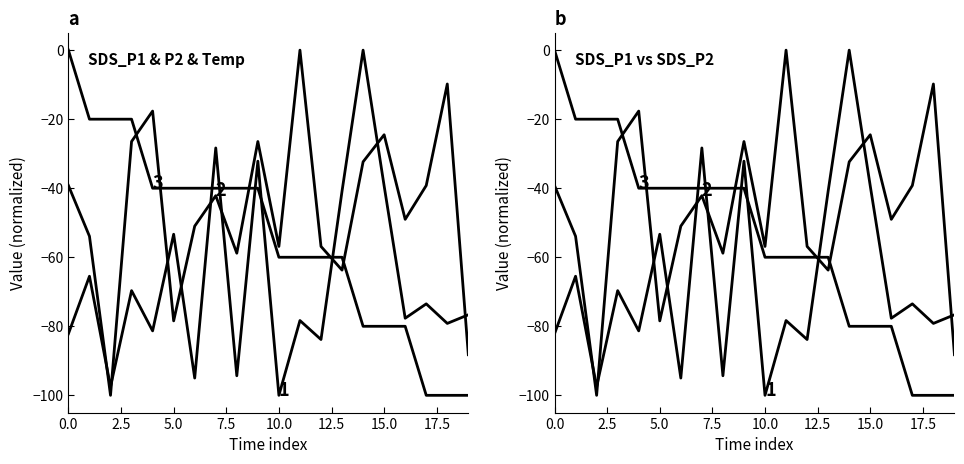

Reading left to right, list all the values displayed in this chart.

SDS_P1: -82.2	-65.5	-97.5	-69.7	-81.3	-53.3	-95.0	-28.3	-94.3	-32.2	-100.0	-78.3	-83.8	-40.8	-0.0	-39.3	-77.7	-73.5	-79.2	-76.7
SDS_P2: -39.2	-53.9	-100.0	-26.5	-17.6	-78.4	-51.0	-42.2	-58.8	-26.5	-56.9	-0.0	-56.9	-63.7	-32.4	-24.5	-49.0	-39.2	-9.8	-88.2
Temp: -0.0	-20.0	-20.0	-20.0	-40.0	-40.0	-40.0	-40.0	-40.0	-40.0	-60.0	-60.0	-60.0	-60.0	-80.0	-80.0	-80.0	-100.0	-100.0	-100.0